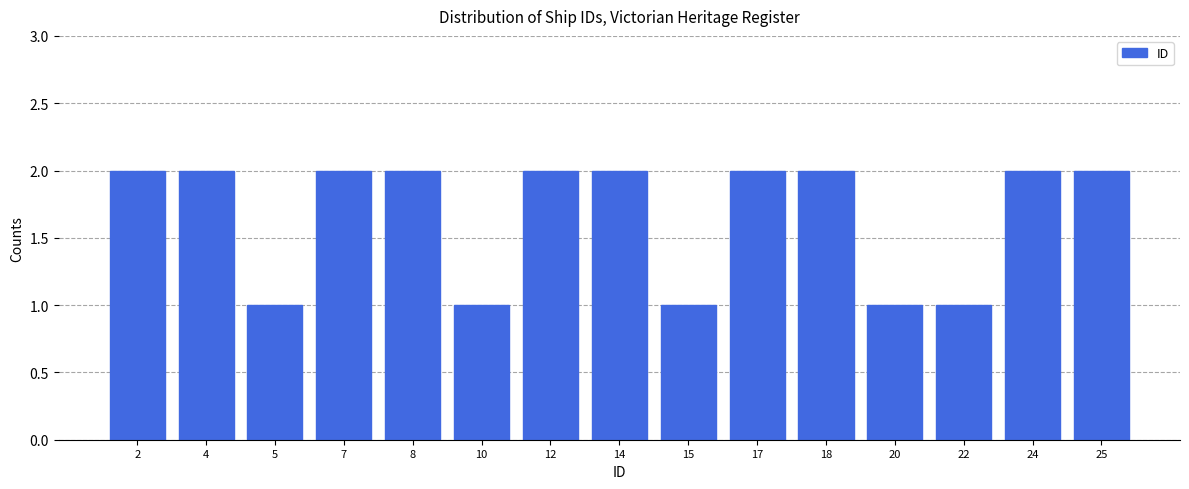

Reading left to right, extract all data points from this chart.

2	2	1	2	2	1	2	2	1	2	2	1	1	2	2